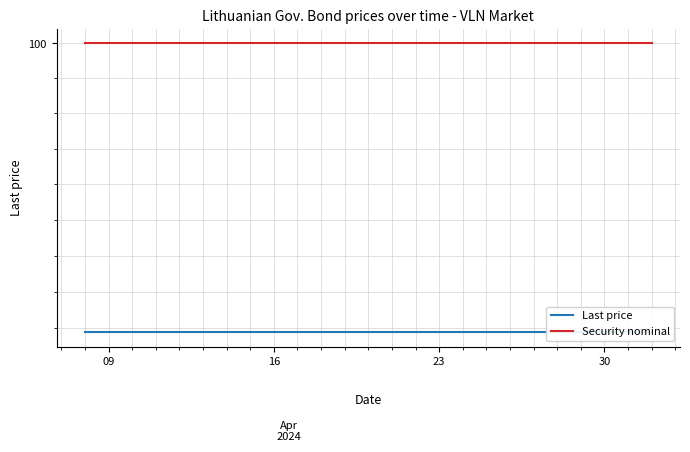

What is the sum of all Last price values?

1727.0